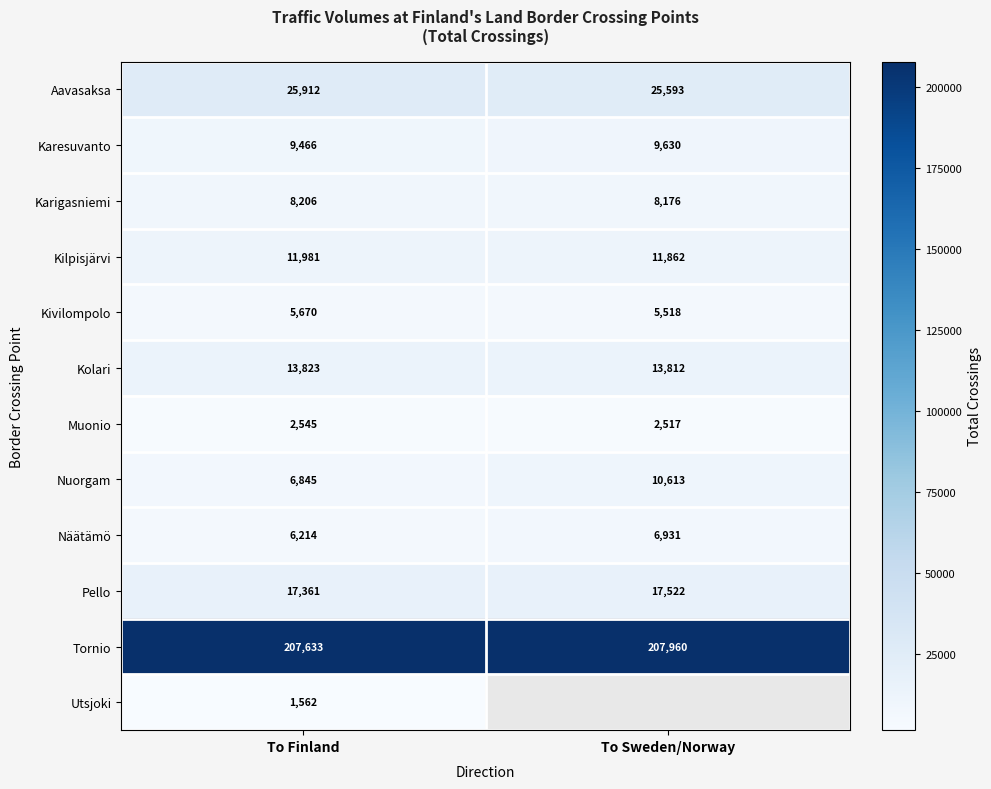

What is the sum of the Kivilompolo values at To Finland and To Sweden/Norway?

11188